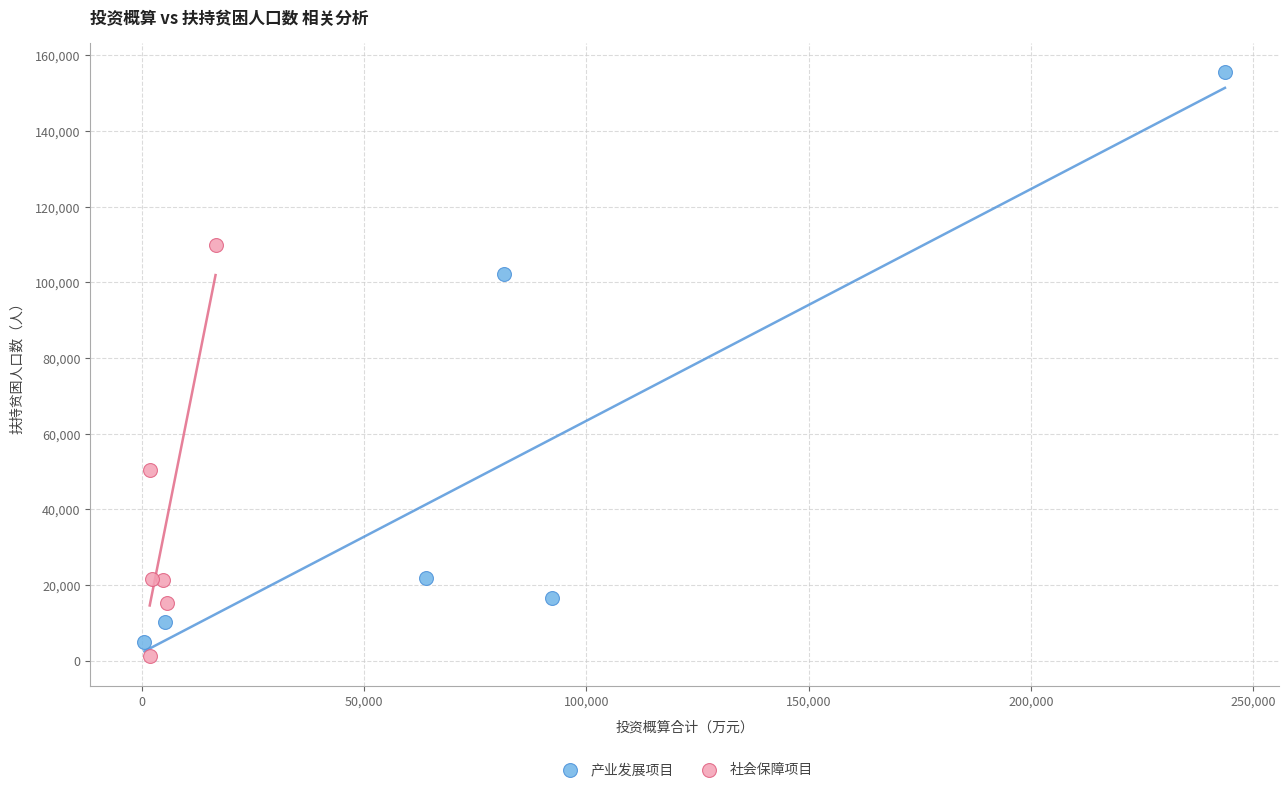

Which series reaches the minimum Y coordinate?

社会保障项目